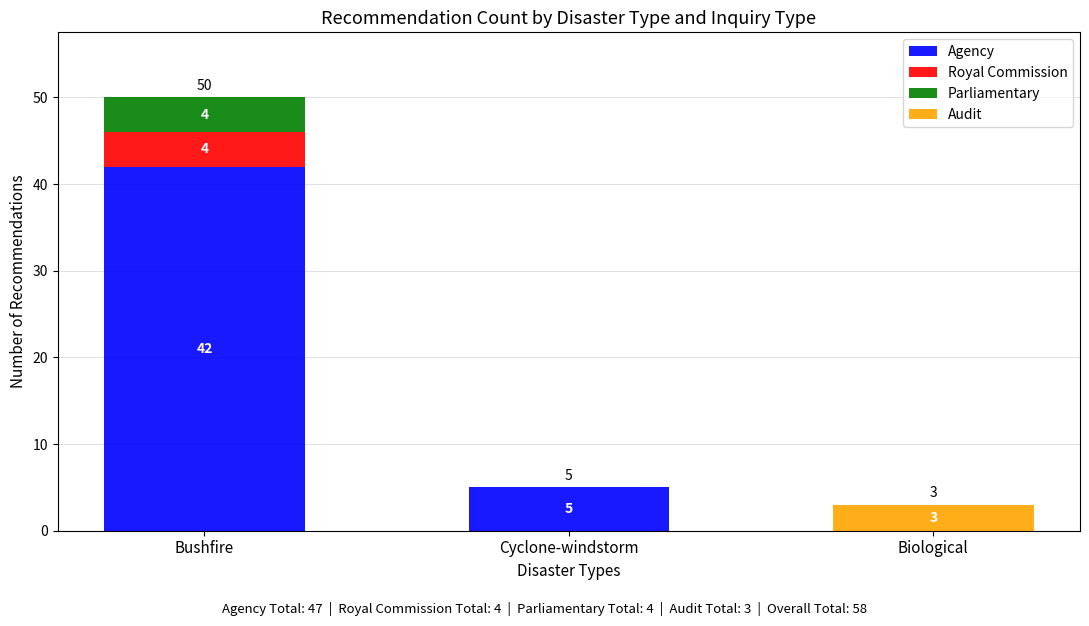

What is the maximum value for Agency?

42